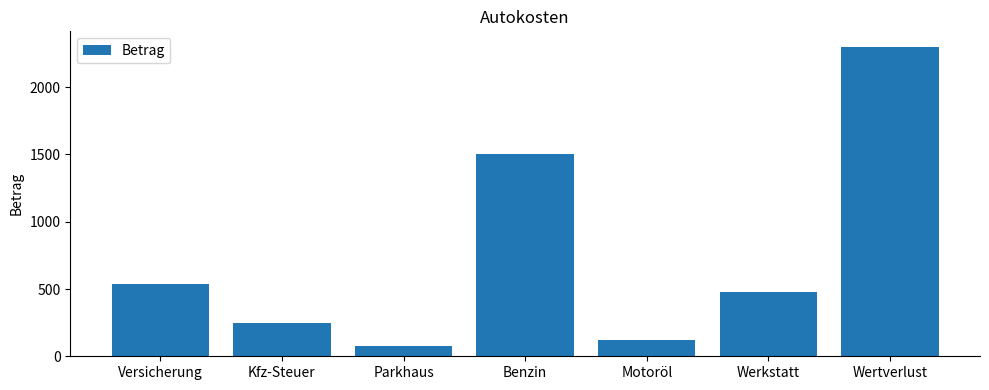

What is the label of the 5th bar from the left?

Motoröl